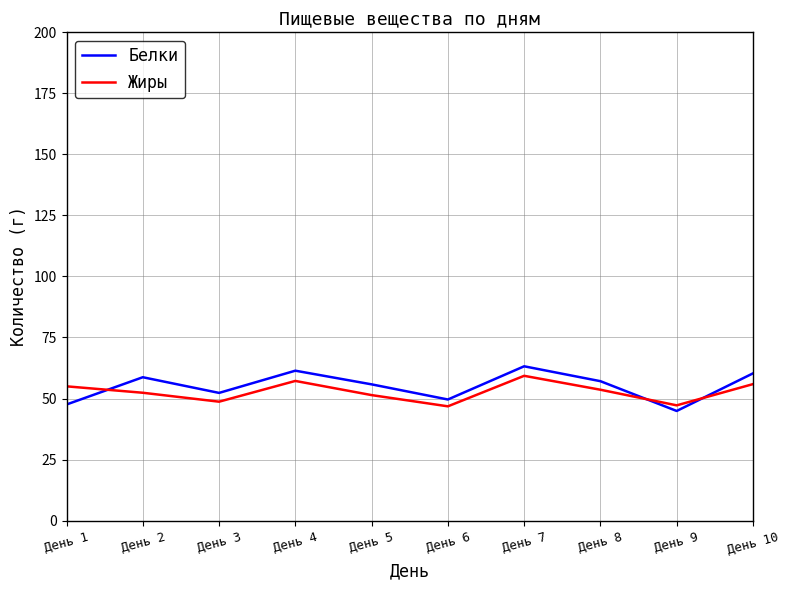

Which category has the lowest value across all series?

День 9